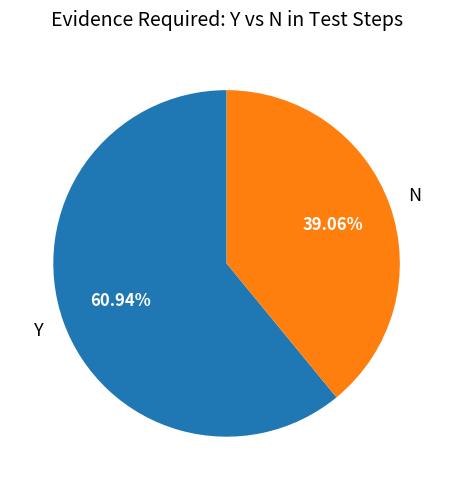

How many segments does this pie chart have?

2